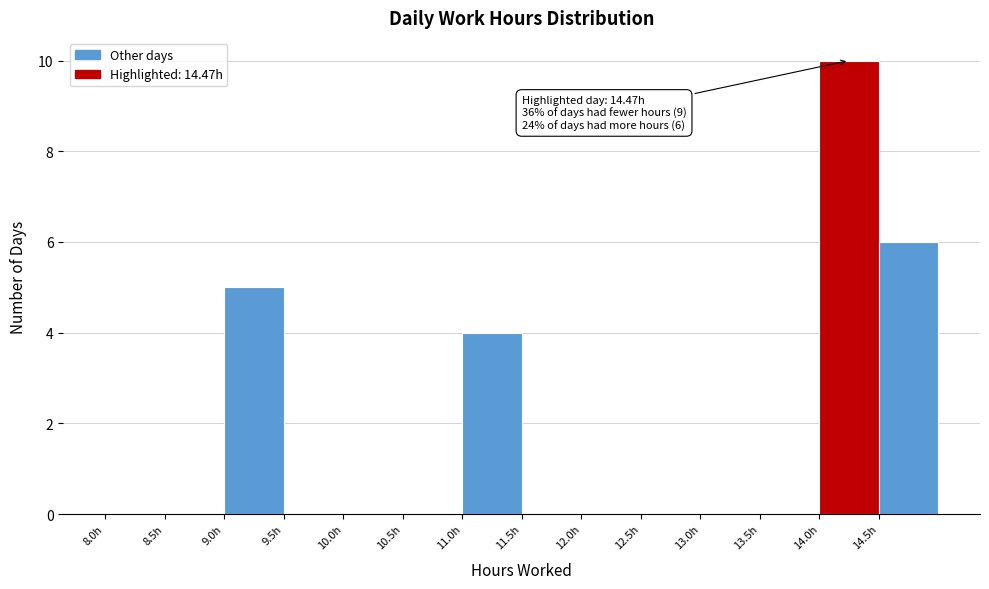

Which range on the x-axis has the tallest bar?

14.0 to 14.5